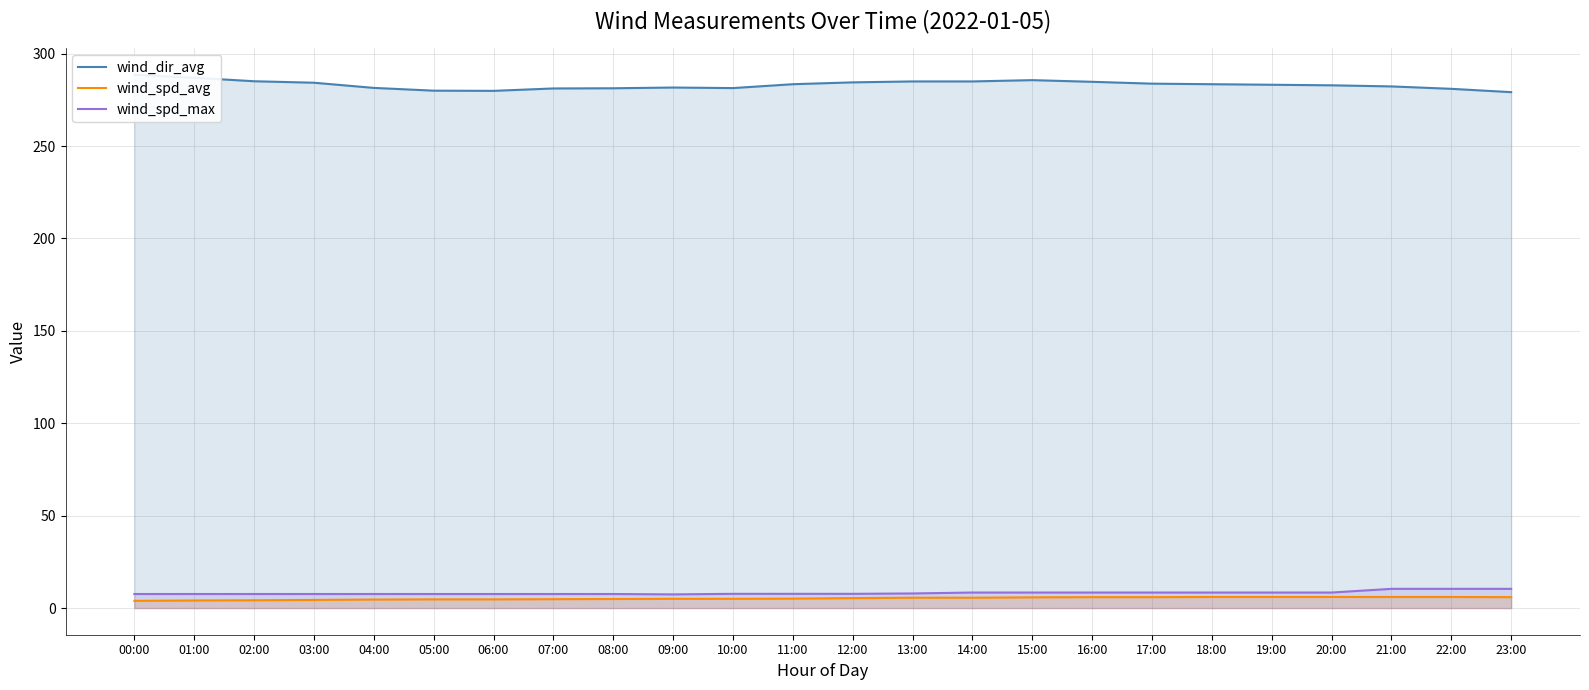

What is the value of the wind_spd_avg point at the 12th from the left?

5.1